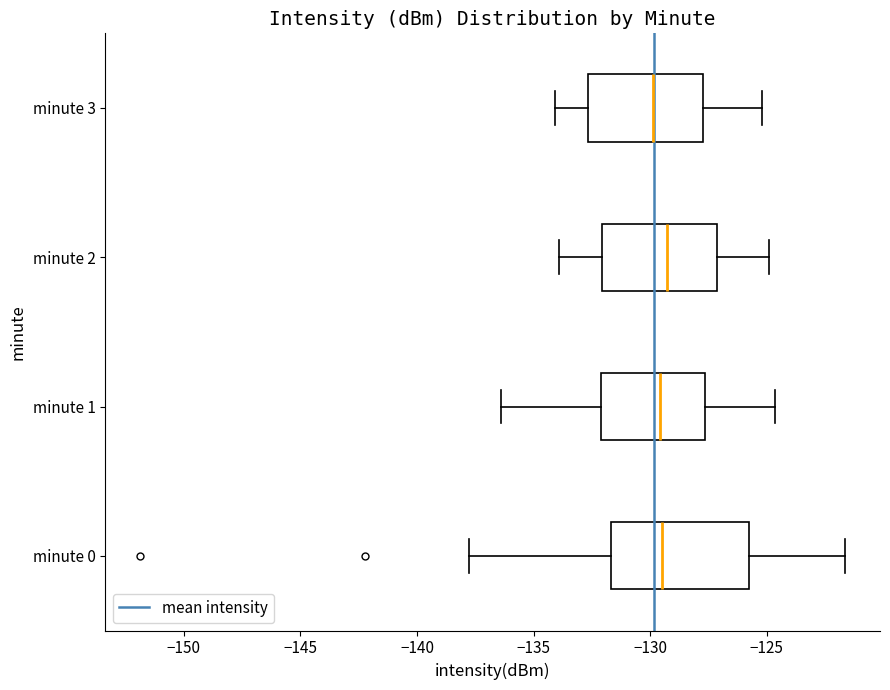

Where is the right edge of the box for minute 2 on the x-axis? The values are not printed on the chart, so give them approximately, as read against the axis.

-127.0